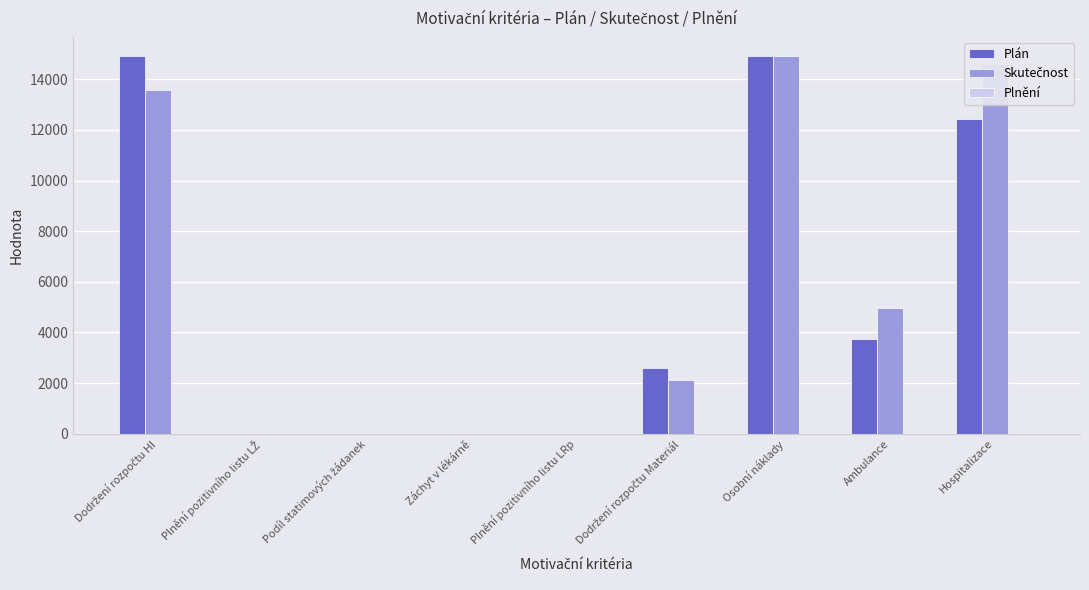

Is it true that Plán equals 16684.5 at Hospitalizace?

False